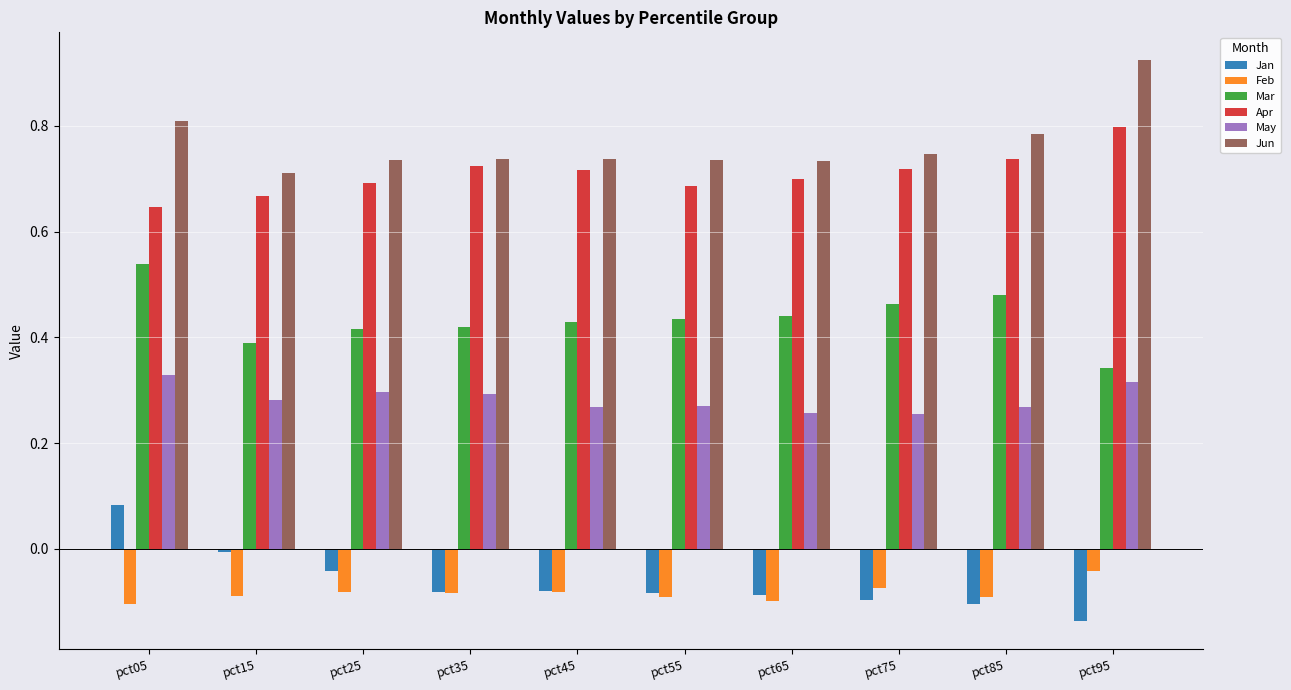

Which category has the lowest value across all series?

pct95